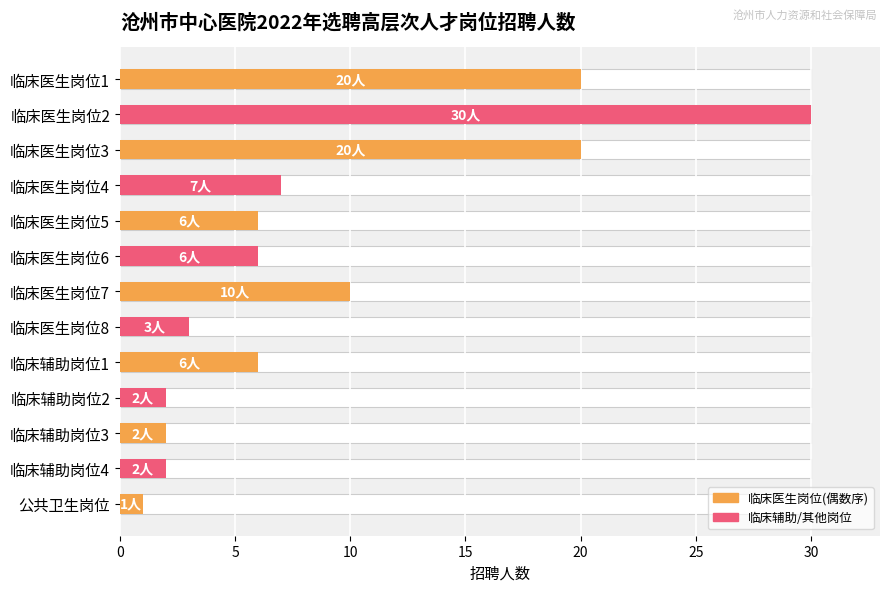

What is the change in value from 临床医生岗位2 to 临床医生岗位5?

-24